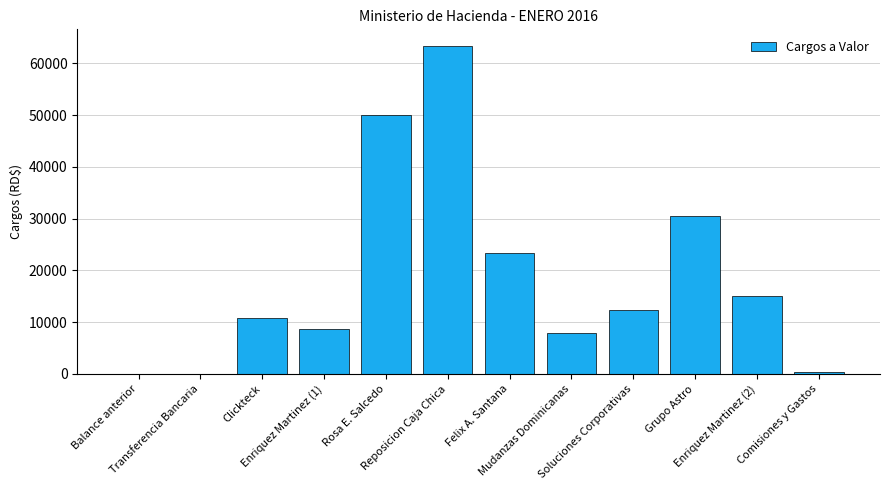

What is the sum of all values?

222377.4